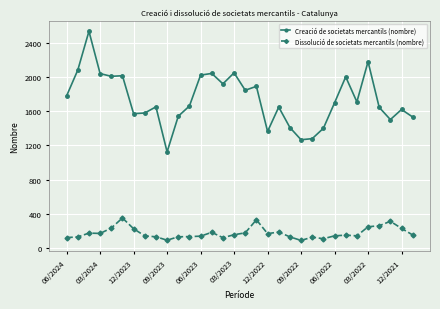

What is the difference between the second highest and second lowest values in the Dissolució de societats mercantils (nombre) series?

239